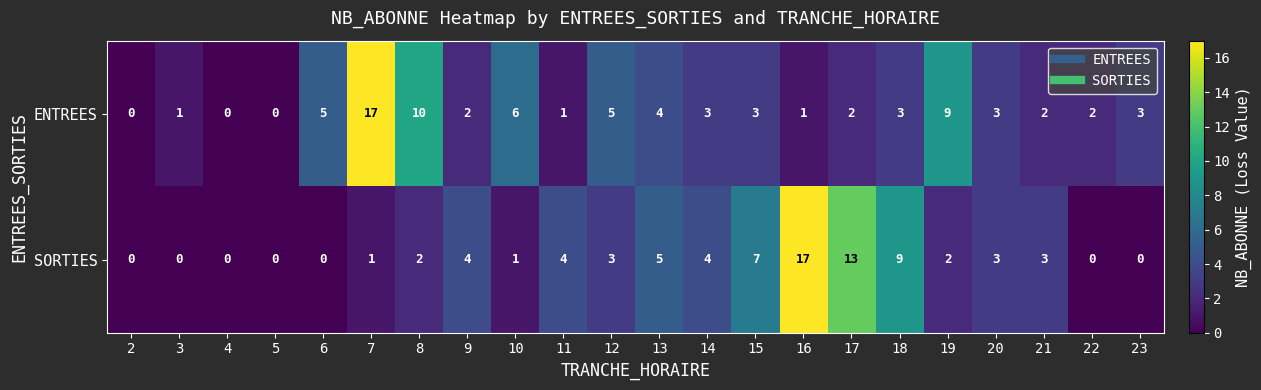

Is it true that SORTIES equals 0 at 23?

True